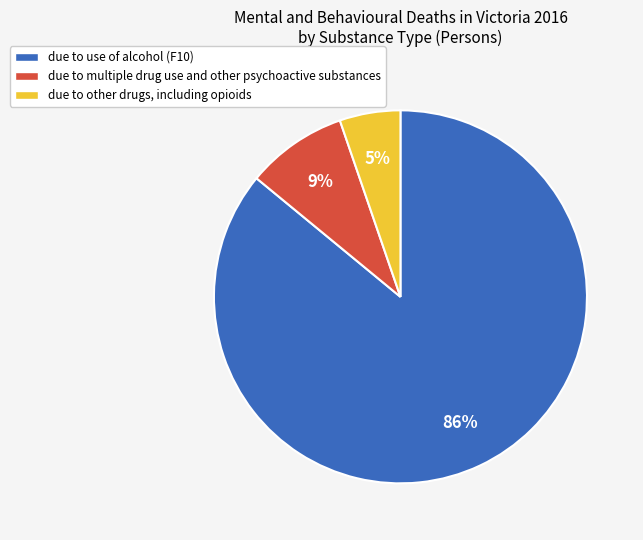

How many slices are in this pie chart?

3